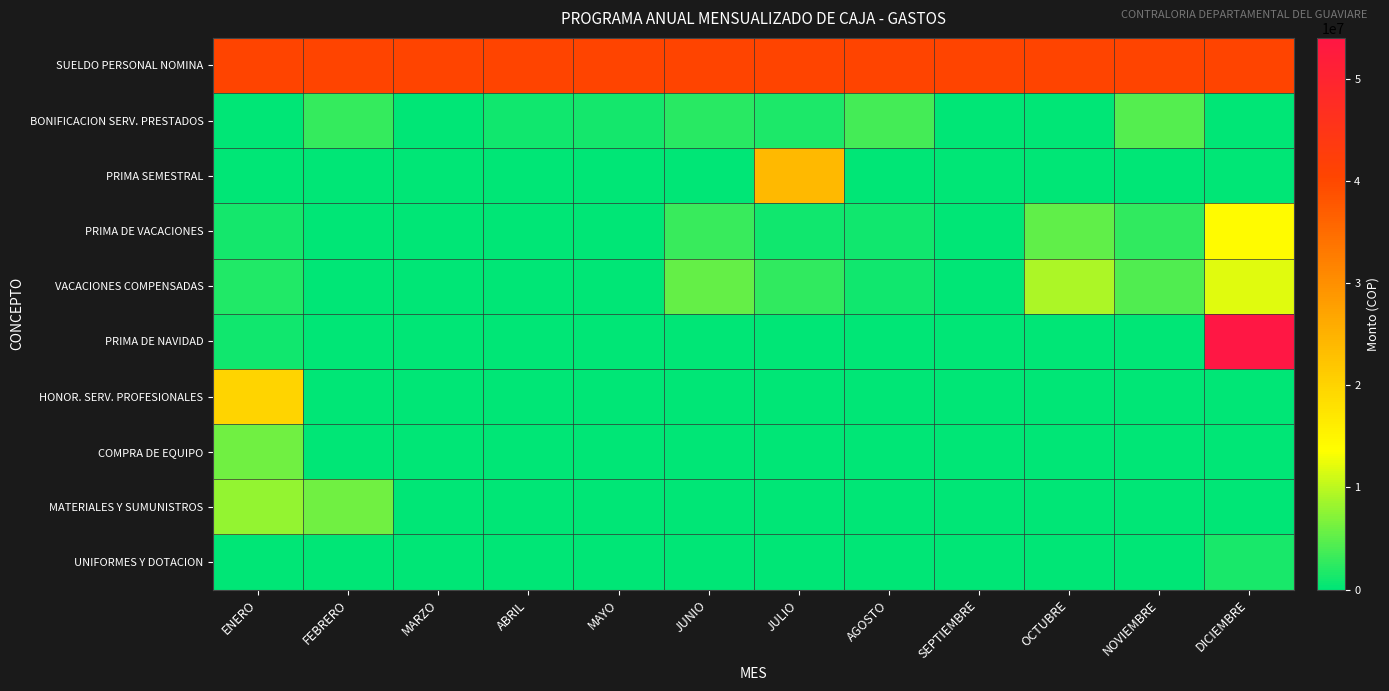

Between OCTUBRE and JULIO, which is larger?

OCTUBRE